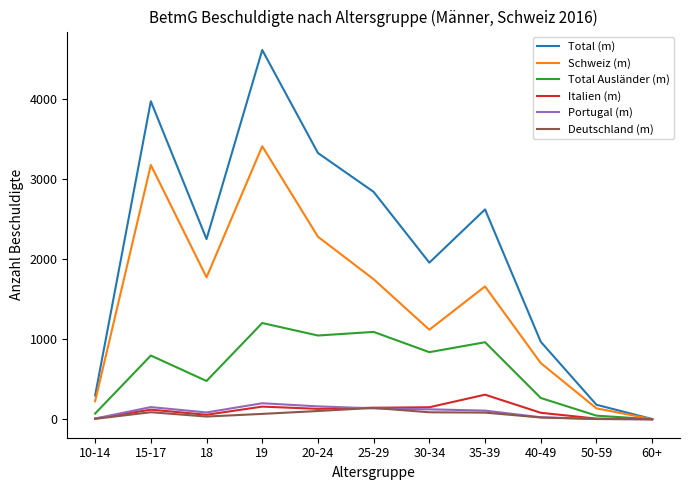

Which series changed the most between 15-17 and 50-59?

Total (m)